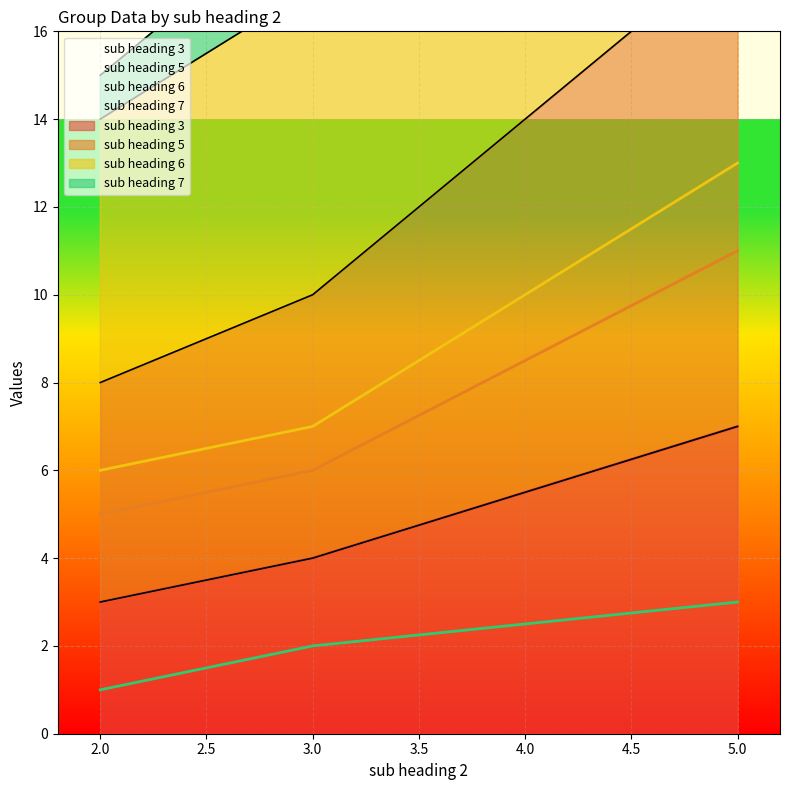

Rank the series by their average value, from highest to lowest.

sub heading 6, sub heading 5, sub heading 3, sub heading 7